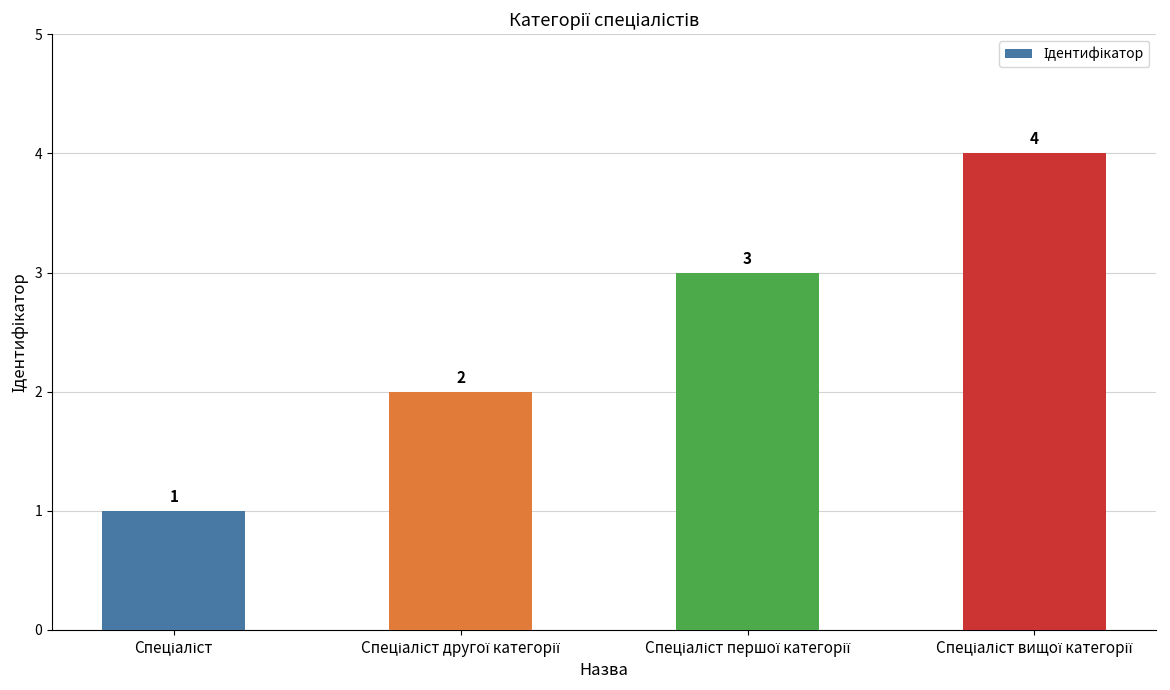

What is the value of the 2nd bar from the left?

2